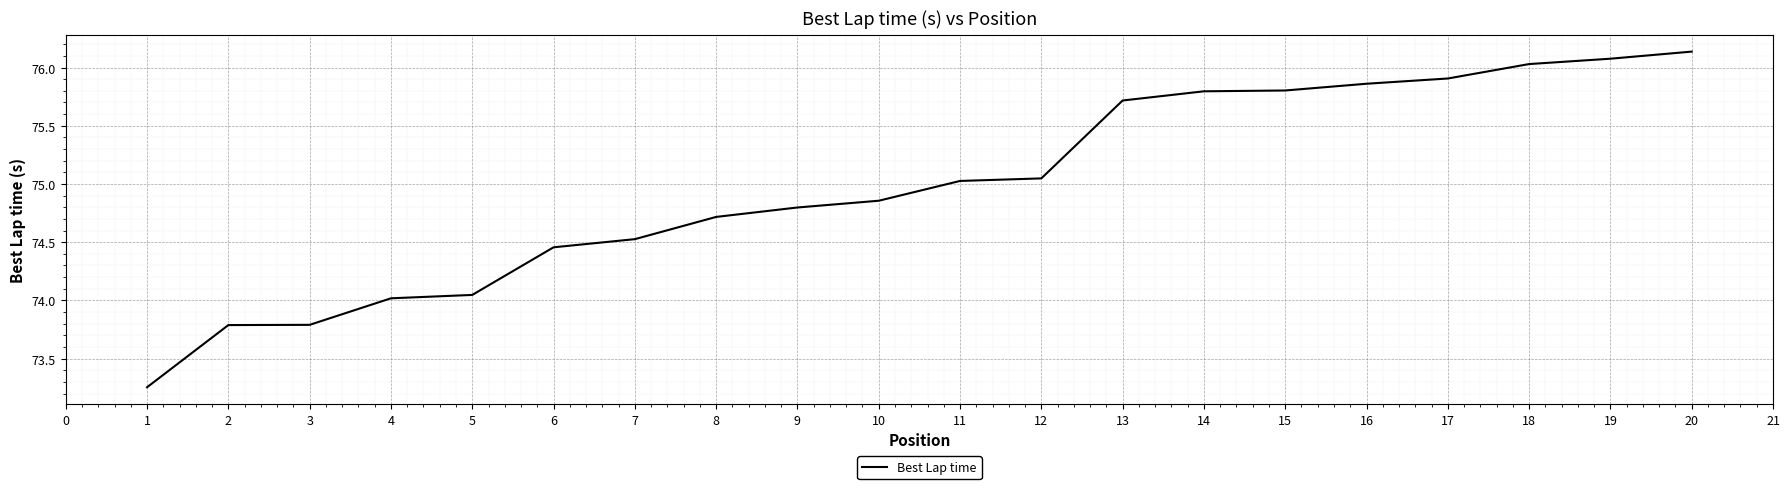

What is the difference between the values at 18 and 6?

1.6